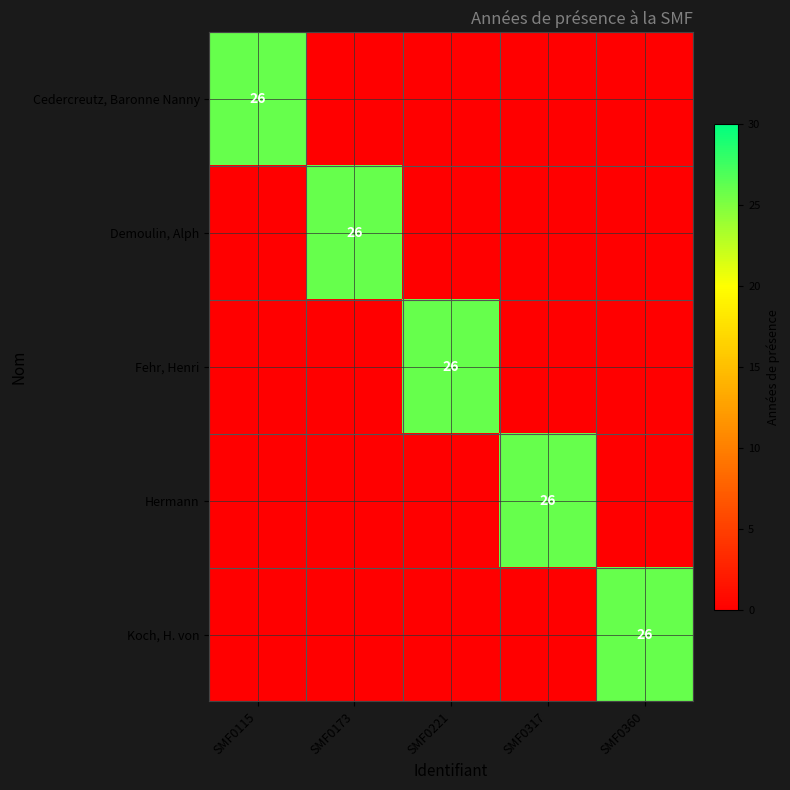

What is the highest value of the Cedercreutz, Baronne Nanny series?

26